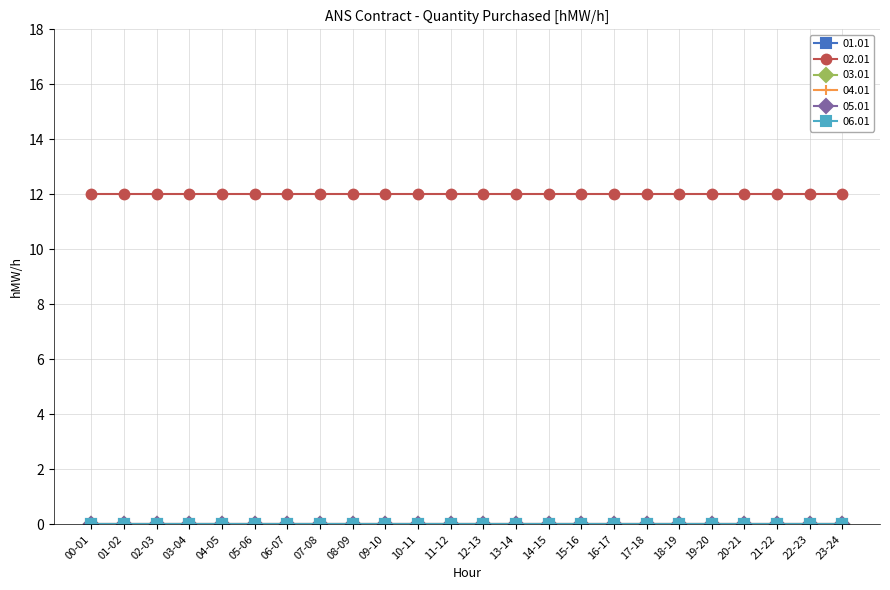

Is this an area chart (filled region under the line)?

No